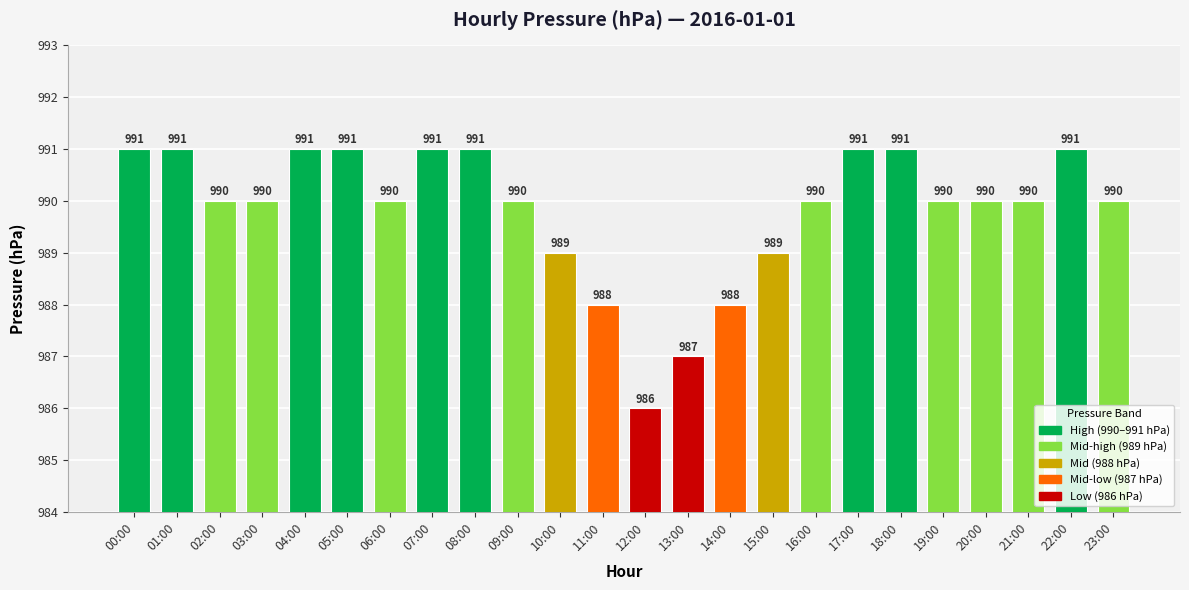

Is it true that the value at 13:00 is 428?

False